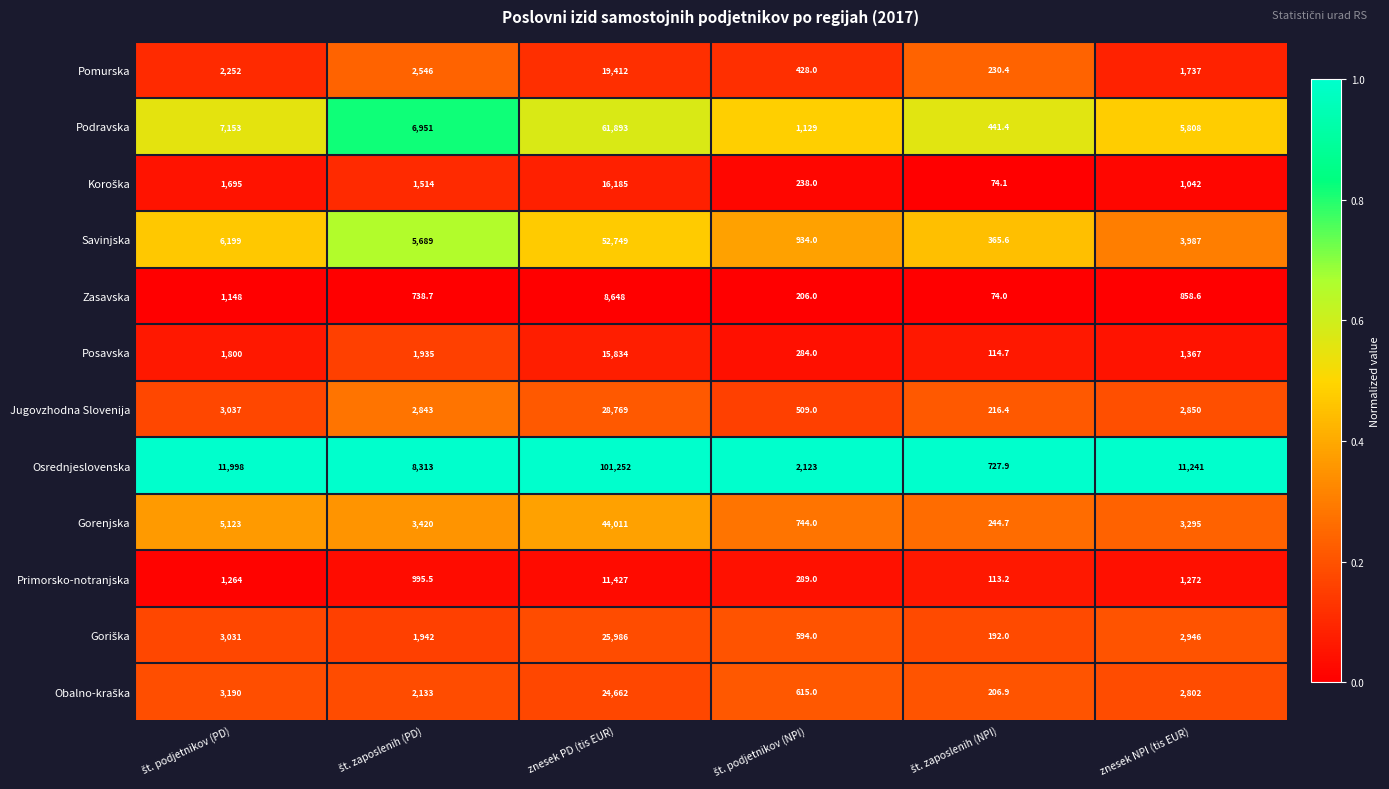

At which category is the sum across all series the highest?

znesek PD (tis EUR)